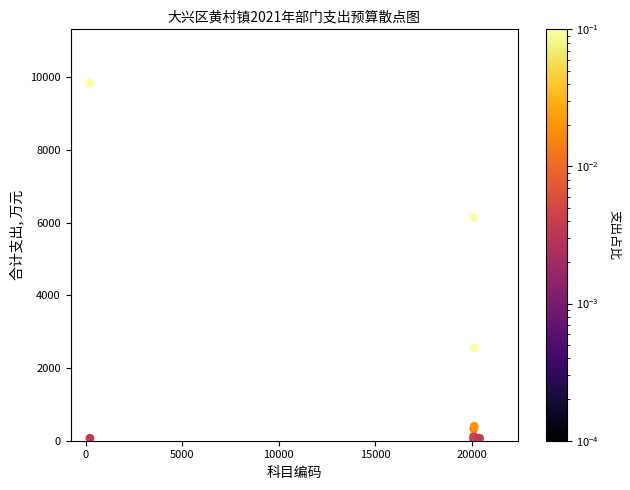

What Y value in the scatter plot is closest to 4934?

6148.9